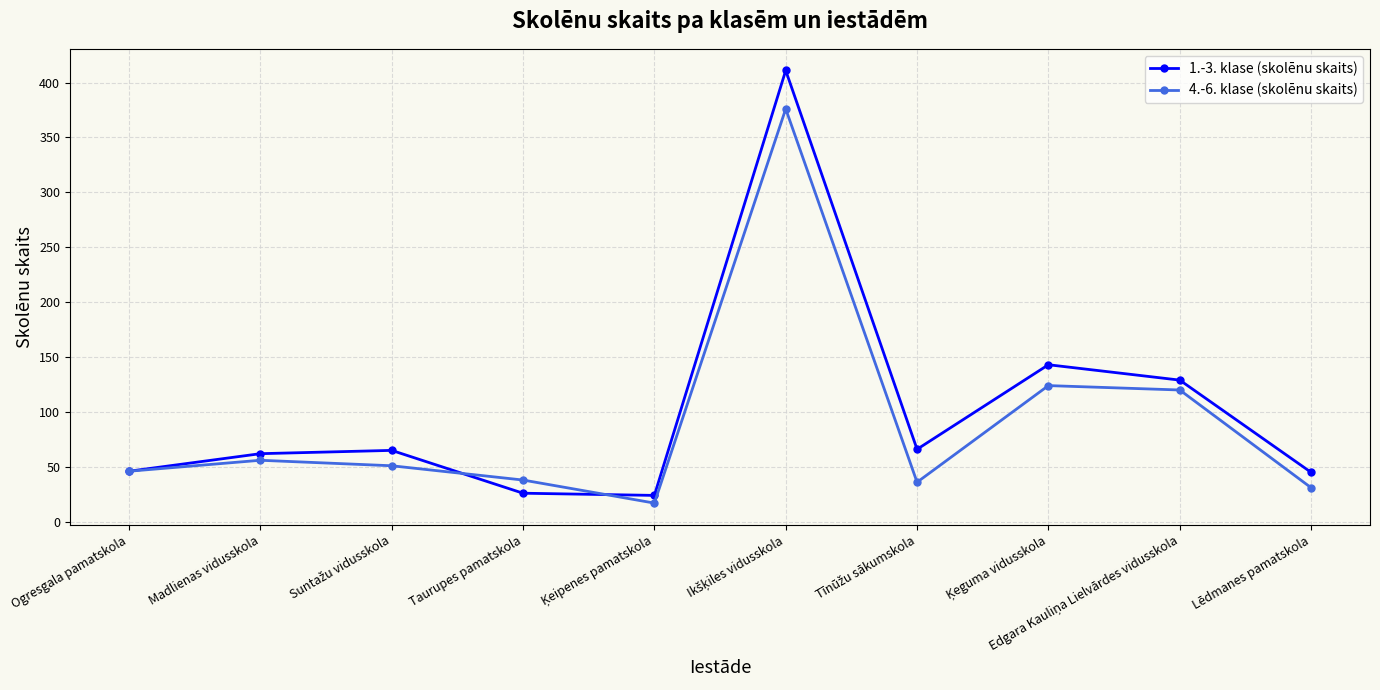

Which series has the largest range (max minus min)?

1.-3. klase (skolēnu skaits)